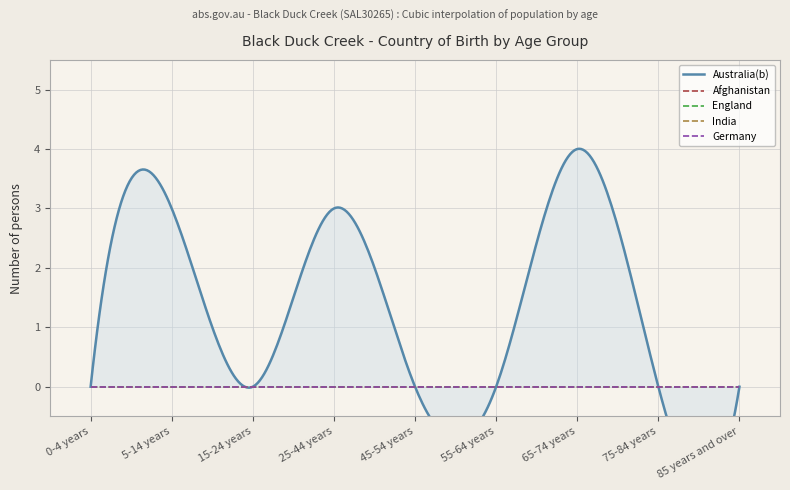

True or false: Afghanistan and India cross at least once.

False